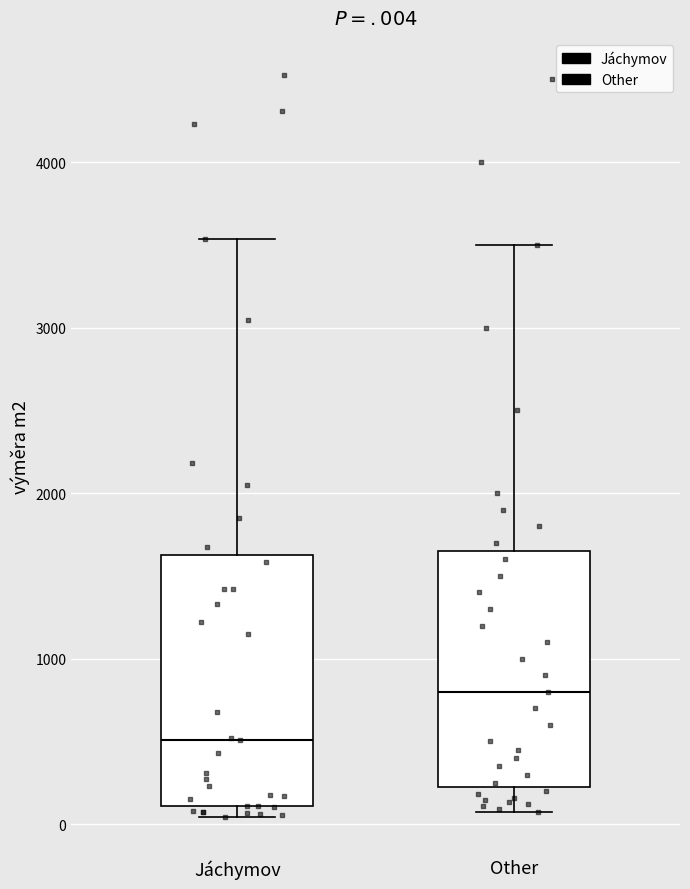

Where does the median line of the box for Jáchymov sit on the y-axis? The values are not printed on the chart, so give them approximately, as read against the axis.

500